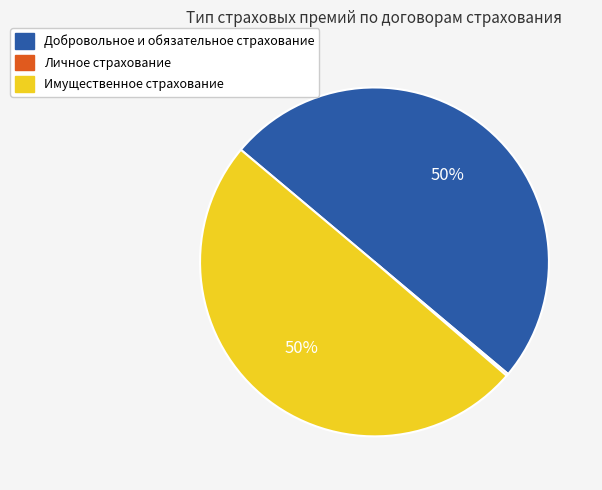

To the nearest percent, what percentage of the pie is Имущественное страхование?

50%